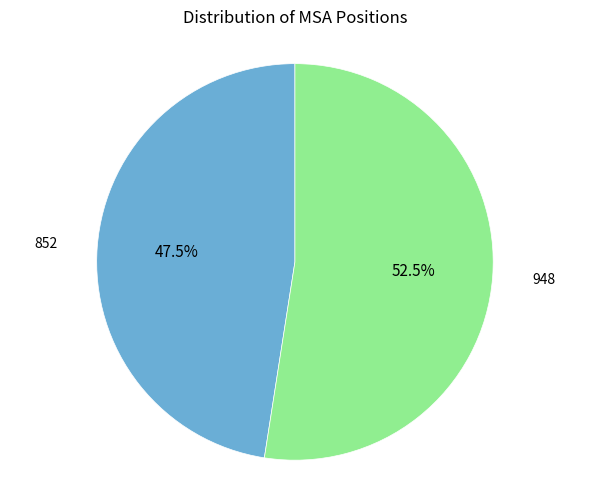

Is there any slice that represents more than half of the pie?

Yes